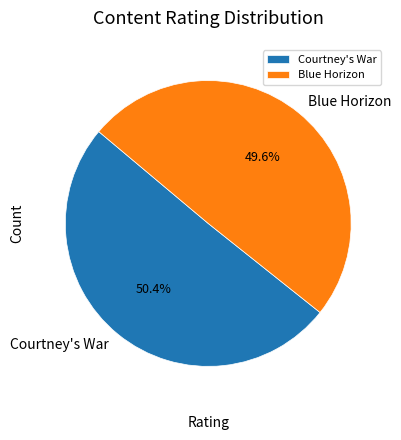

Approximately how many times larger is the value at Courtney's War compared to Blue Horizon?

1.0